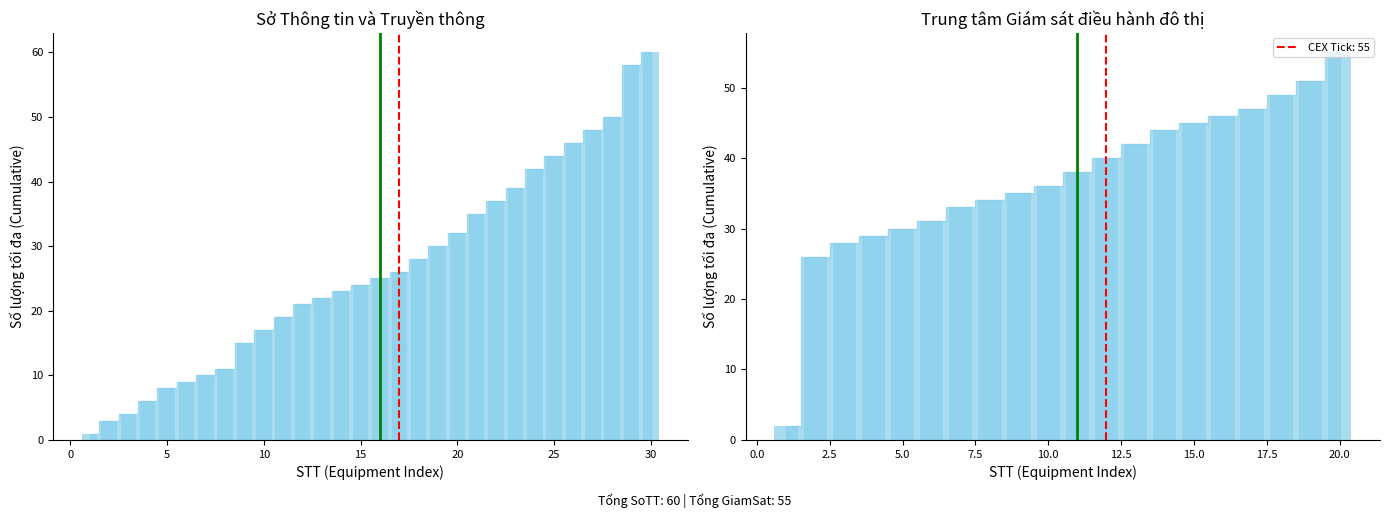

Count the number of data series in this chart.

2